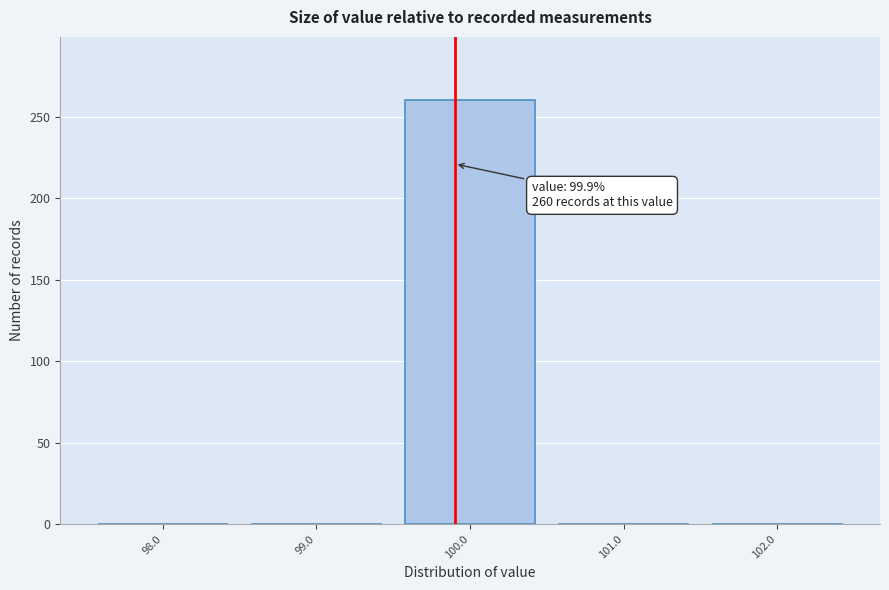

Reading left to right, list all the values displayed in this chart.

98.0=0	99.0=0	100.0=260	101.0=0	102.0=0